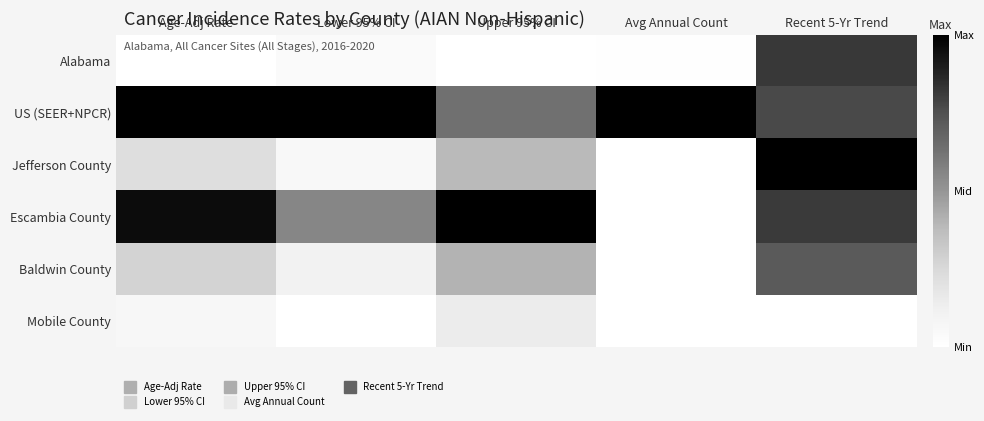

Which has a higher value, Age-Adj Rate or Upper 95% CI?

Age-Adj Rate